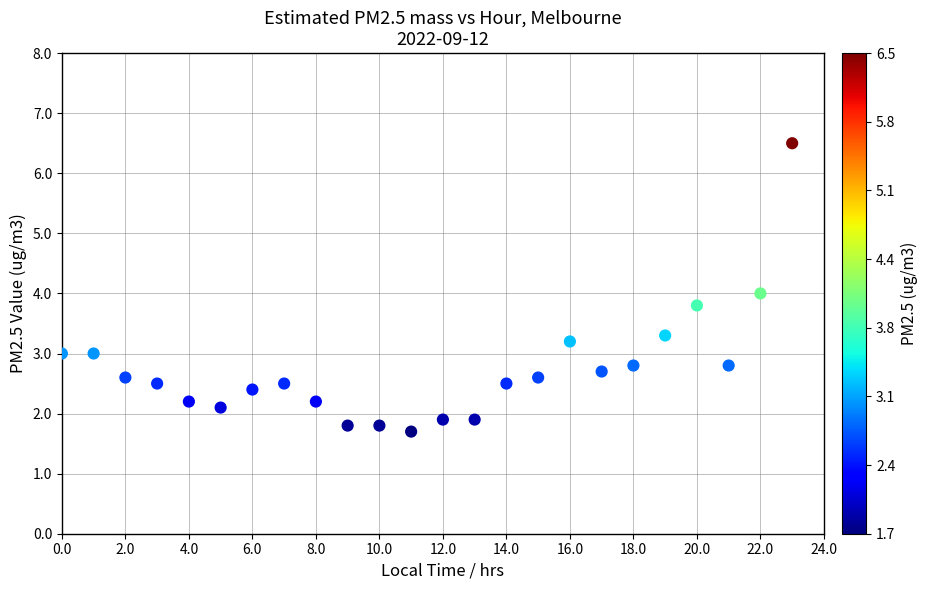

How many data points are displayed?

24